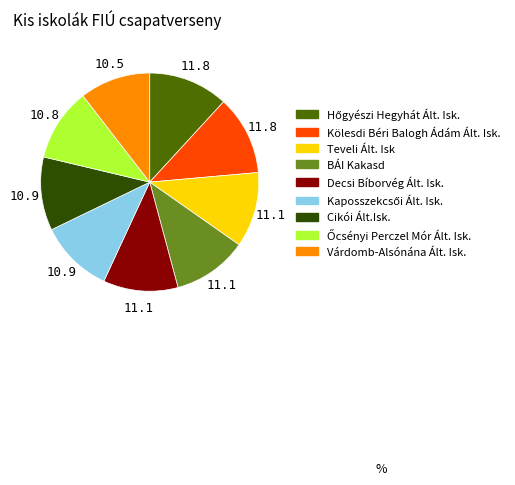

True or false: Kölesdi Béri Balogh Ádám Ált. Isk. accounts for 2% of the total.

False